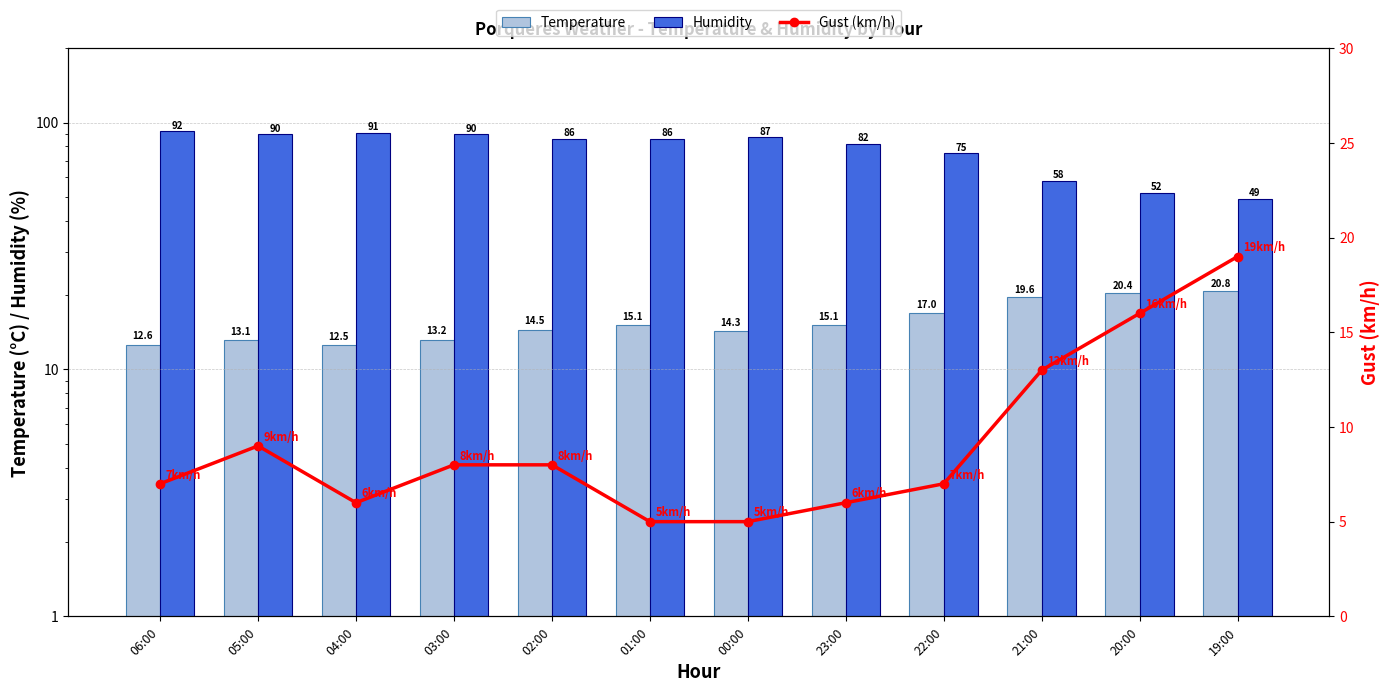

What is the lowest value of the Temperature series?

12.5